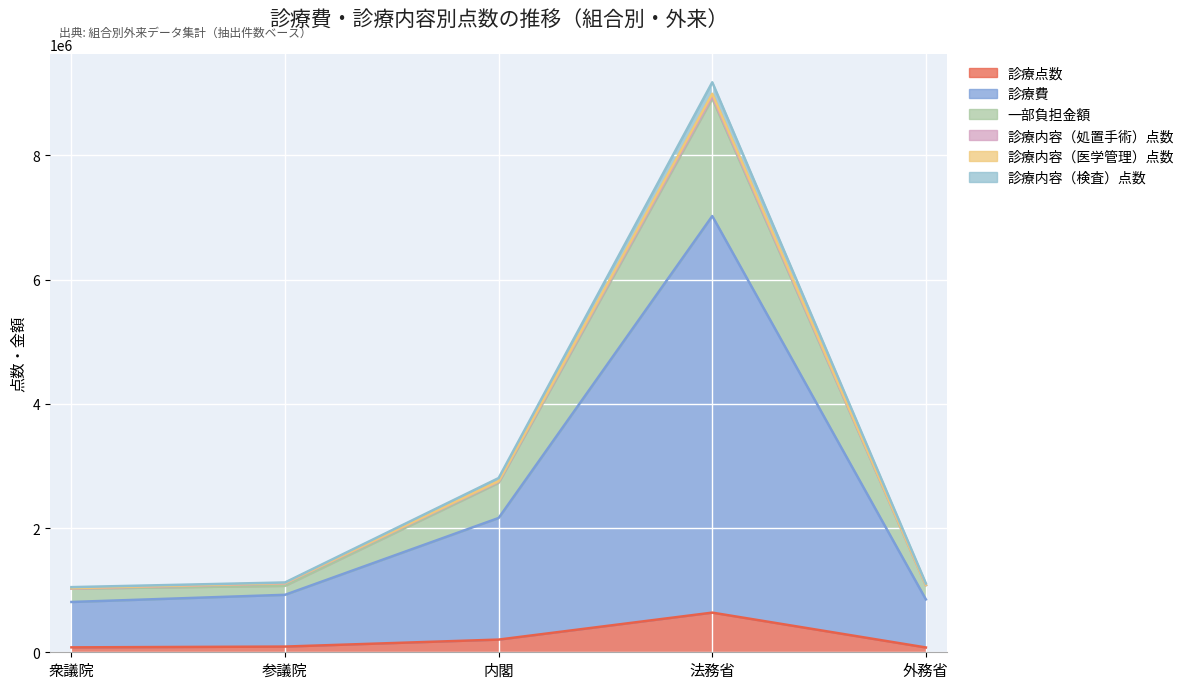

At which category is the sum across all series the highest?

法務省